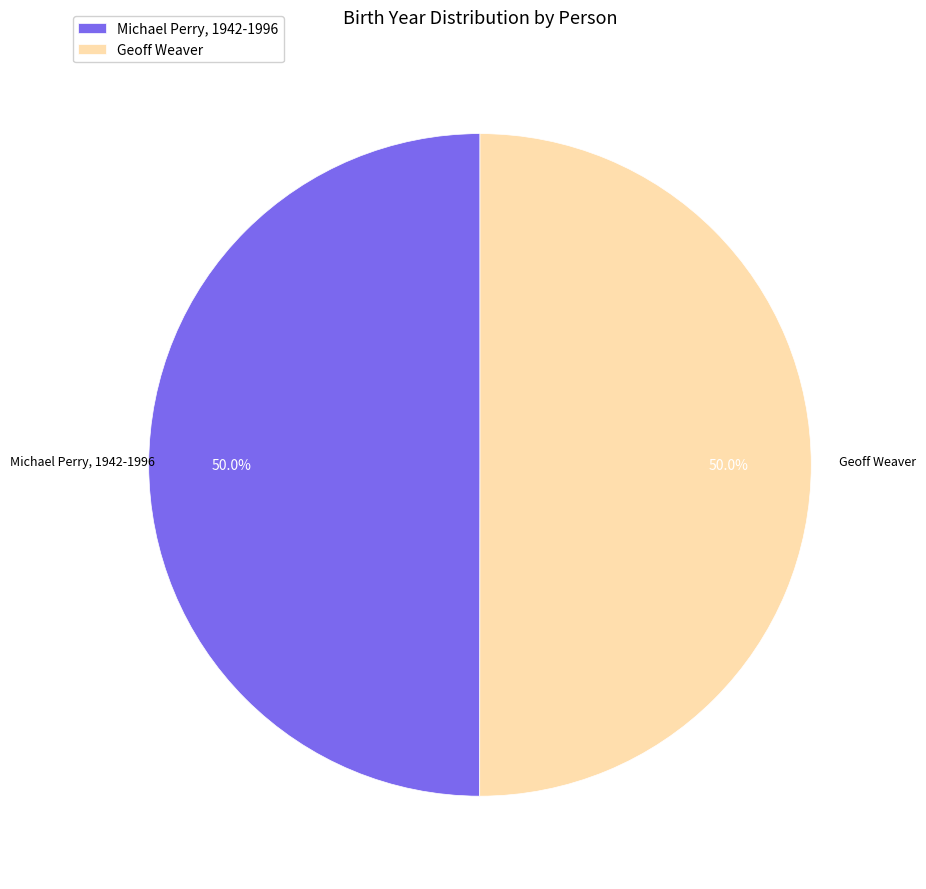

The Geoff Weaver slice represents 50% of the pie. True or false?

True